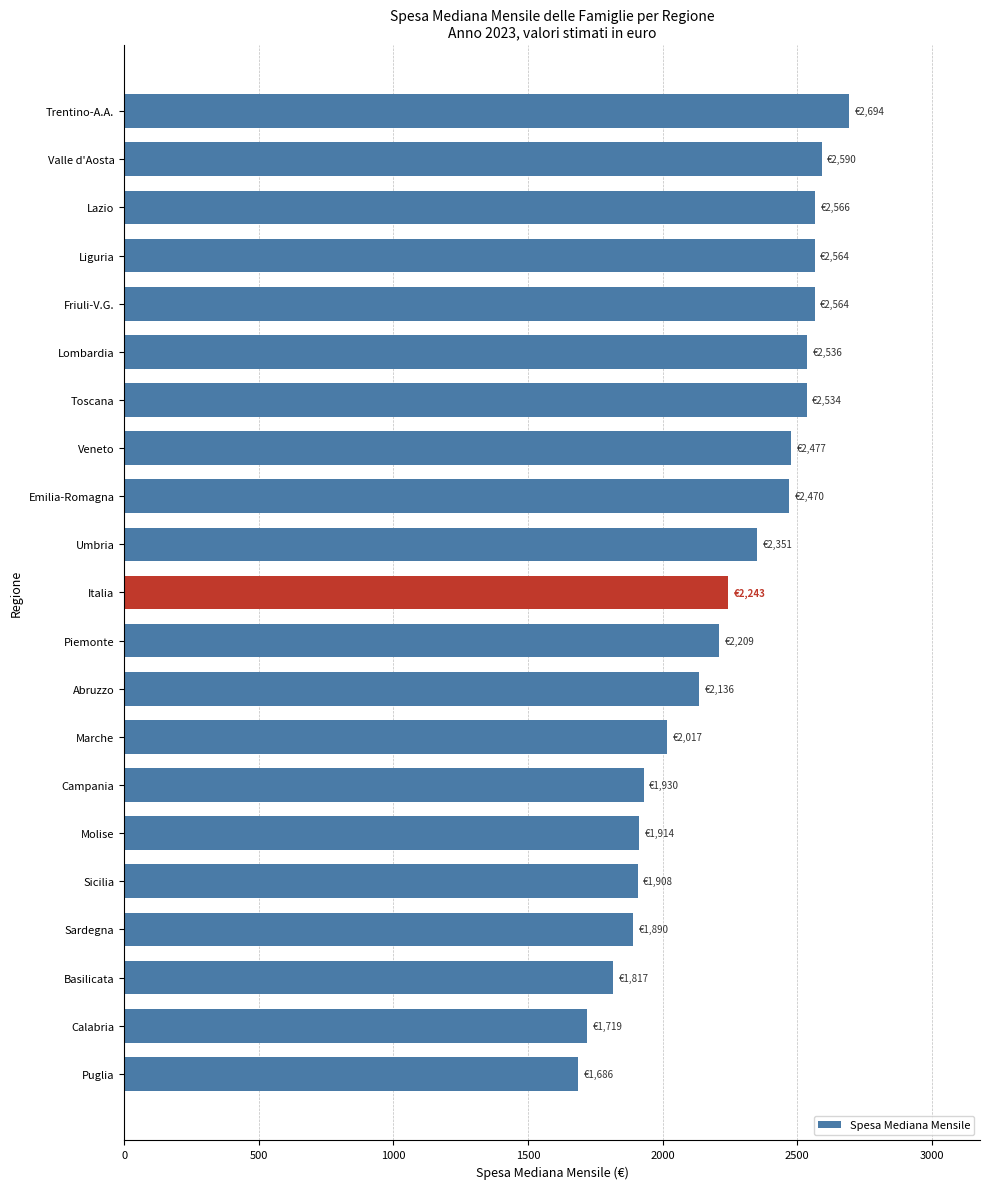

What value does the data have at Sicilia?

1907.7